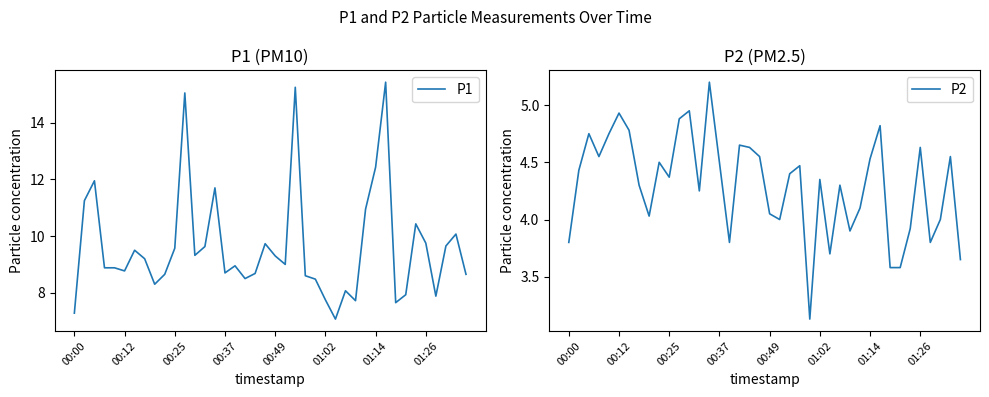

The P2 series shows 5.6 at 24. True or false?

False